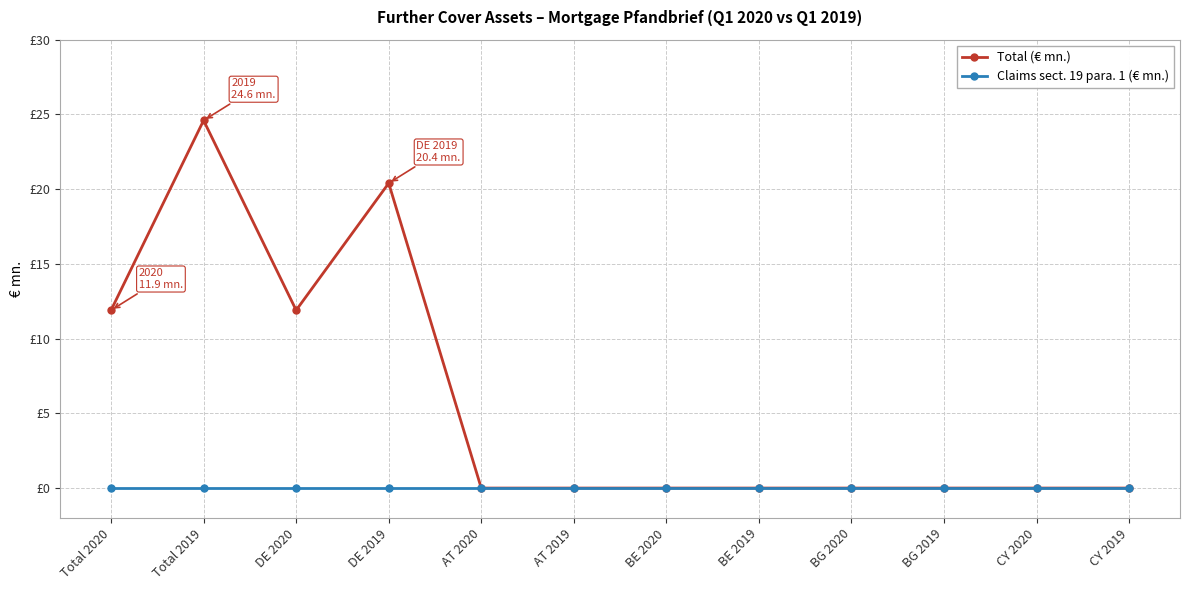

Reading left to right, extract all data points from this chart.

Total (€ mn.): Total 2020=11.9	Total 2019=24.6	DE 2020=11.9	DE 2019=20.4	AT 2020=0.0	AT 2019=0.0	BE 2020=0.0	BE 2019=0.0	BG 2020=0.0	BG 2019=0.0	CY 2020=0.0	CY 2019=0.0
Claims sect. 19 para. 1 (€ mn.): Total 2020=0.0	Total 2019=0.0	DE 2020=0.0	DE 2019=0.0	AT 2020=0.0	AT 2019=0.0	BE 2020=0.0	BE 2019=0.0	BG 2020=0.0	BG 2019=0.0	CY 2020=0.0	CY 2019=0.0